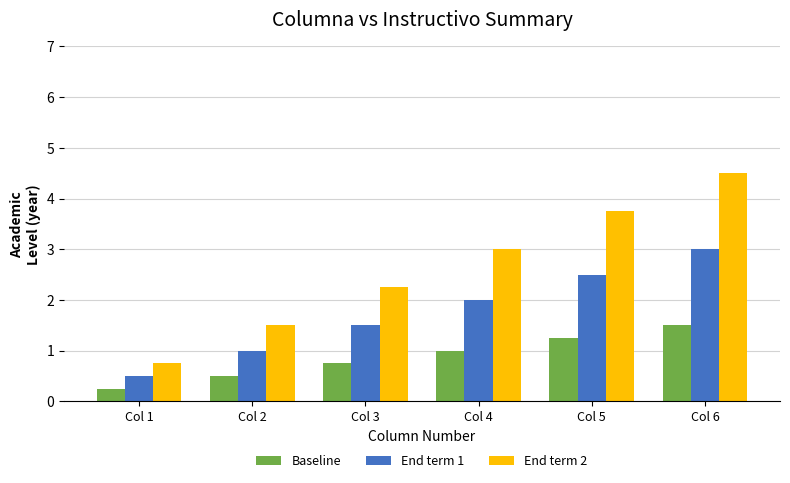

How many categories are shown in the chart?

6